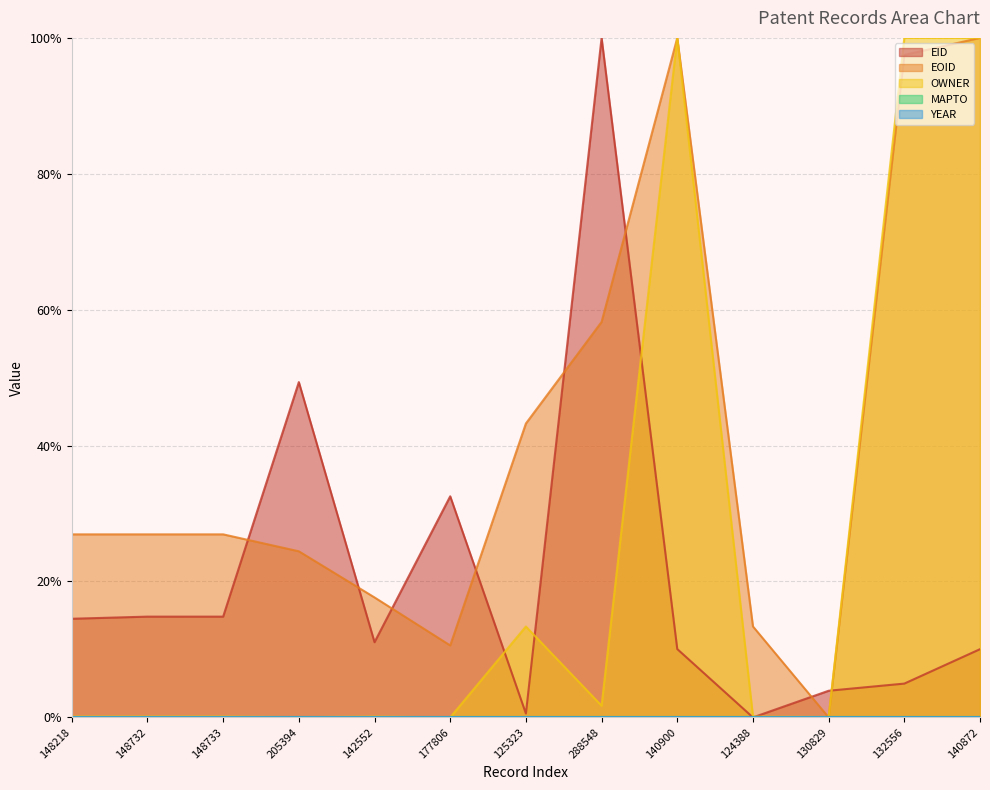

Does the chart have visible grid lines?

Yes